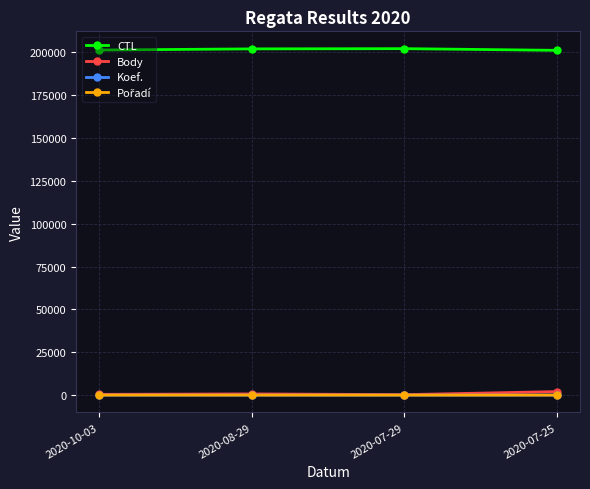

What is the label of the 1st point from the right?

2020-07-25